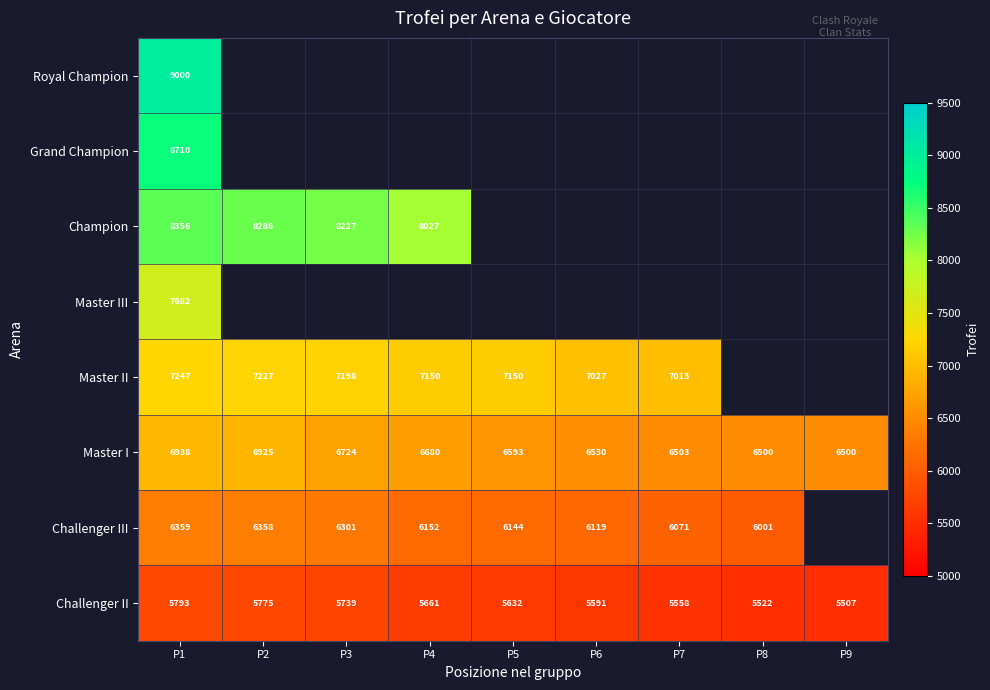

What is the sum of the Challenger III values at P1 and P3?

12660